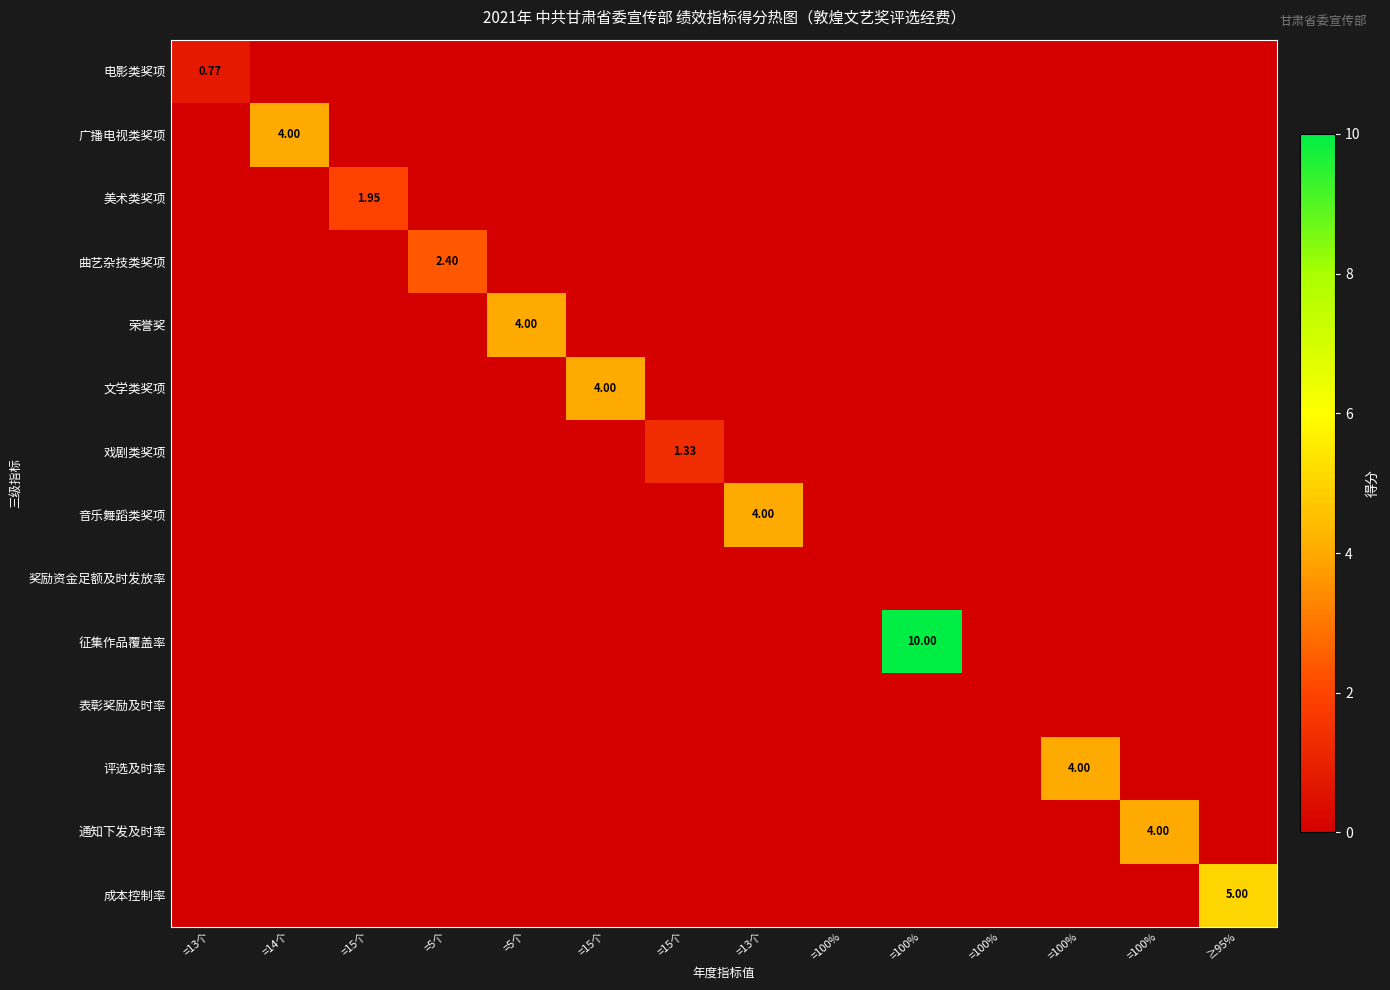

What is the greatest value displayed?

10.0